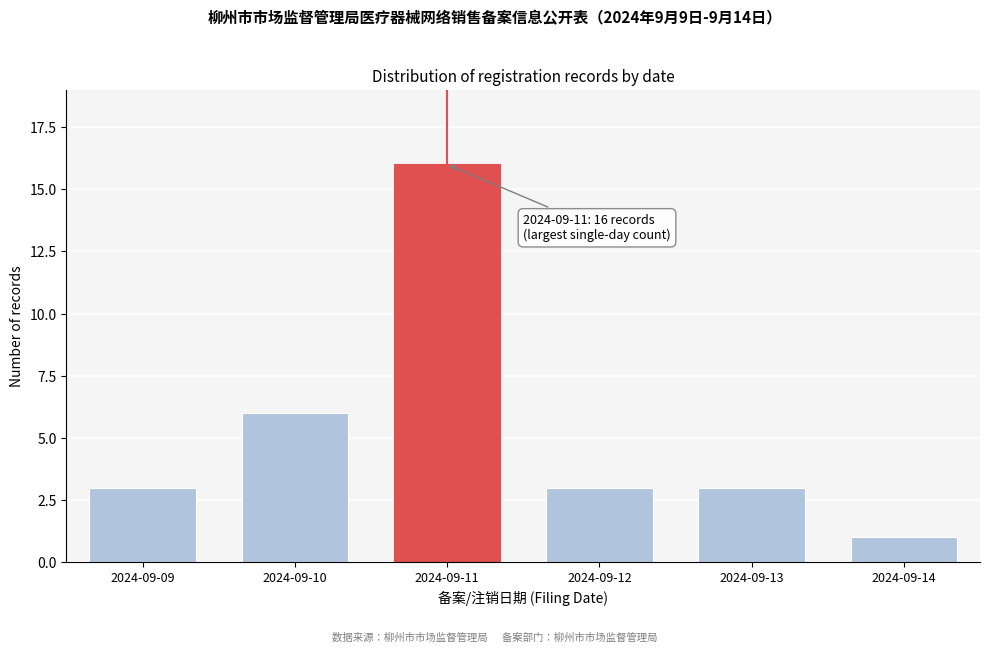

Reading right to left, transcribe all the data shown in this chart.

1	3	3	16	6	3